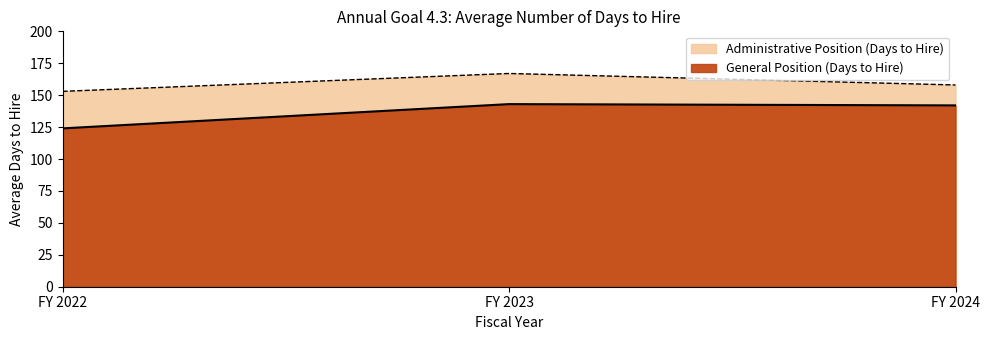

Count the number of categories in the chart.

3